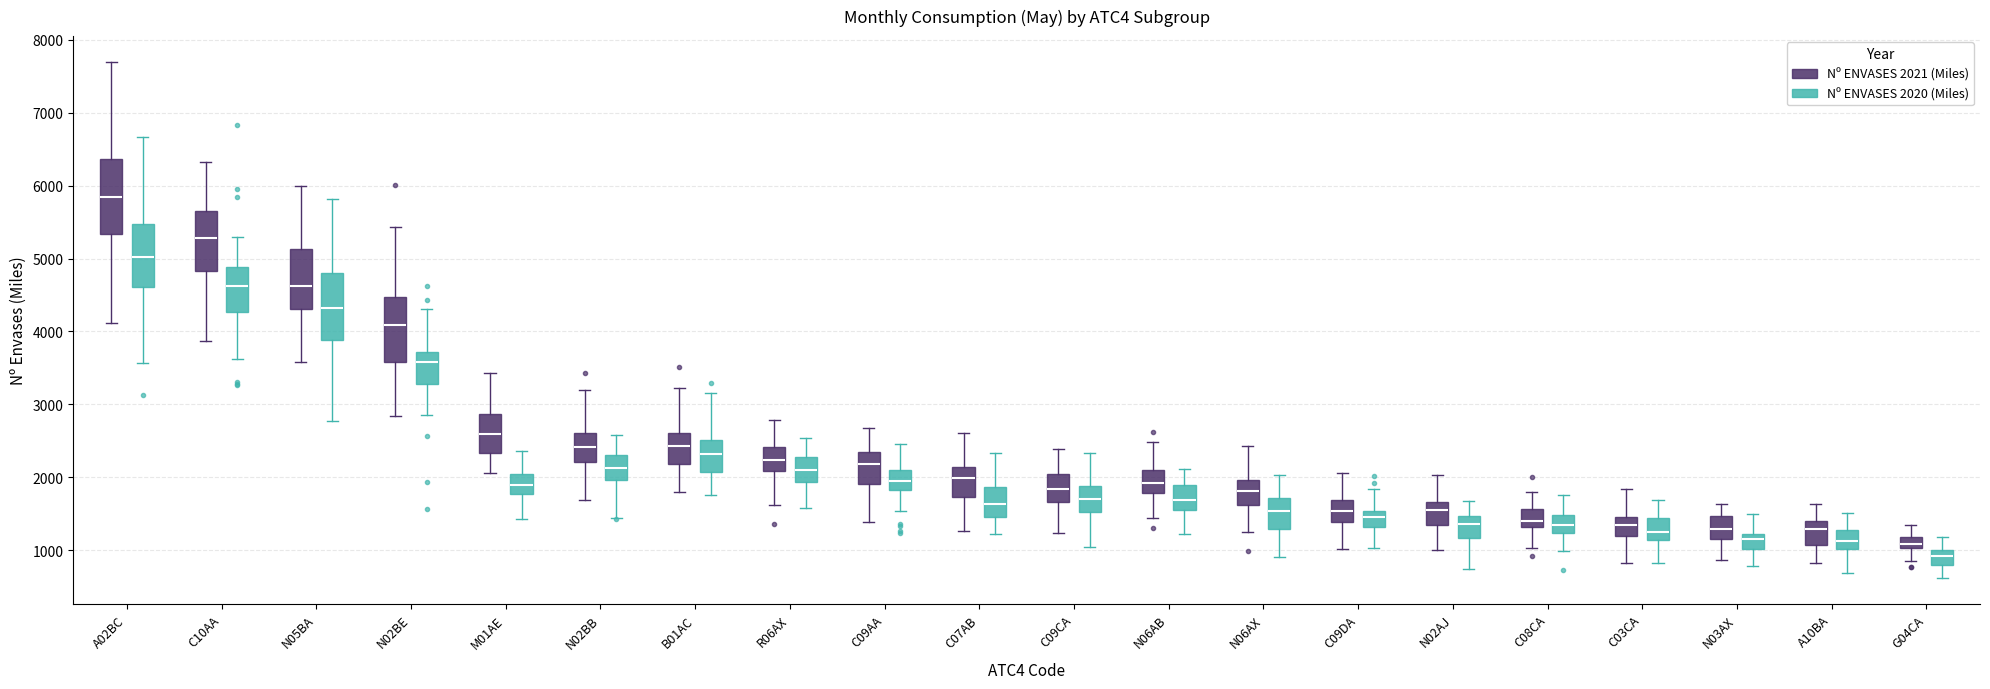

Where does the upper whisker of the box for C09CA (Nº ENVASES 2020 (Miles)) end on the y-axis? The values are not printed on the chart, so give them approximately, as read against the axis.

2300